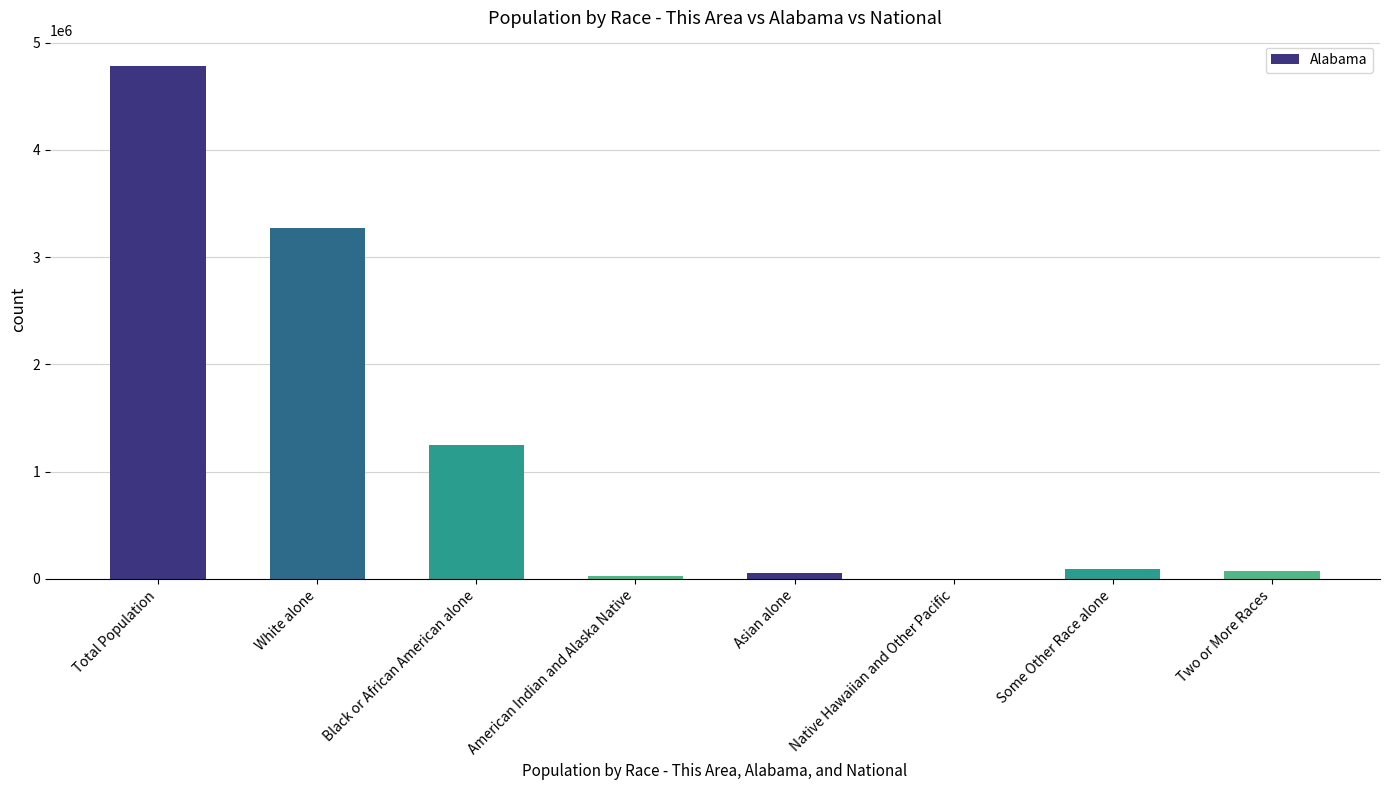

Which label corresponds to the largest value in the chart?

Total Population